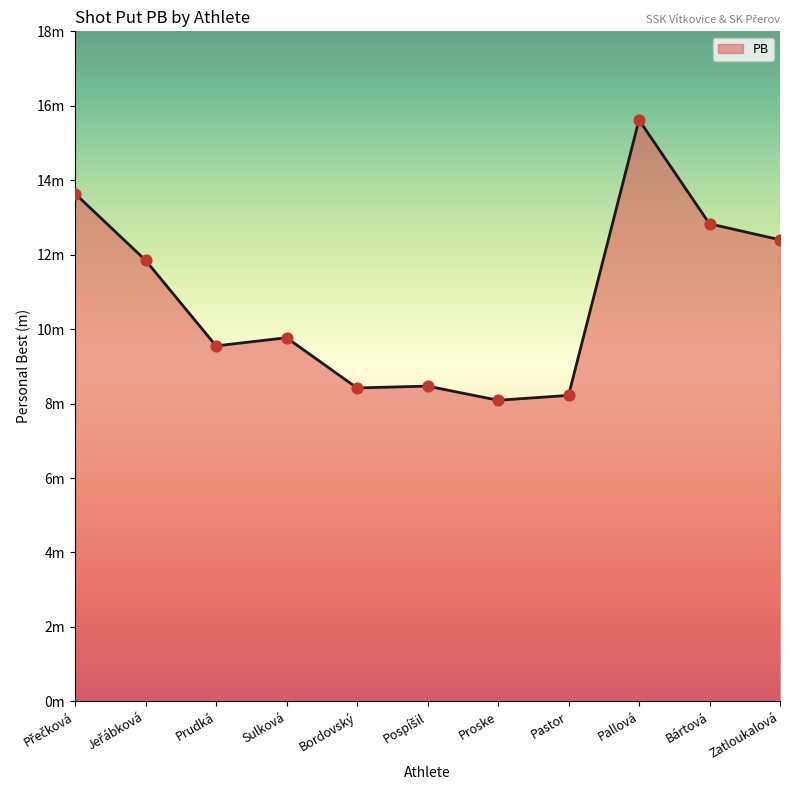

Which has a higher value, Sulková or Pallová?

Pallová